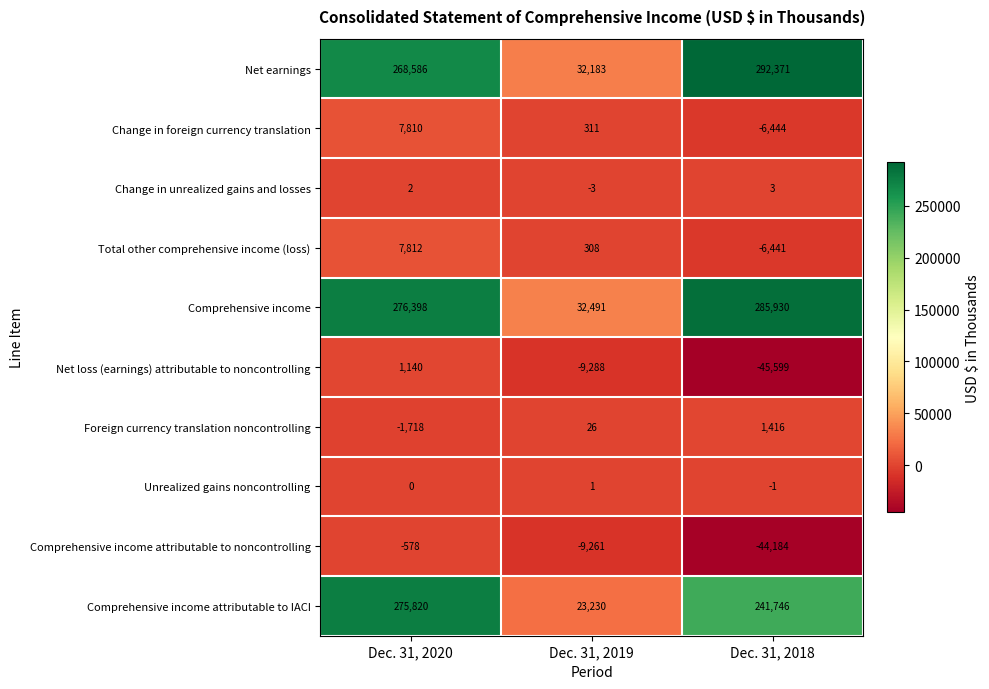

Which series changed the most between Dec. 31, 2019 and Dec. 31, 2018?

Net earnings